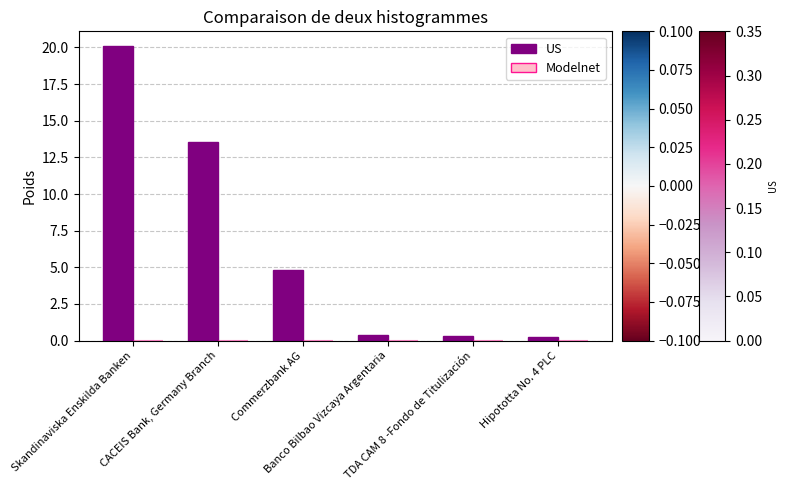

What is the difference between the second highest and minimum values?

13.3